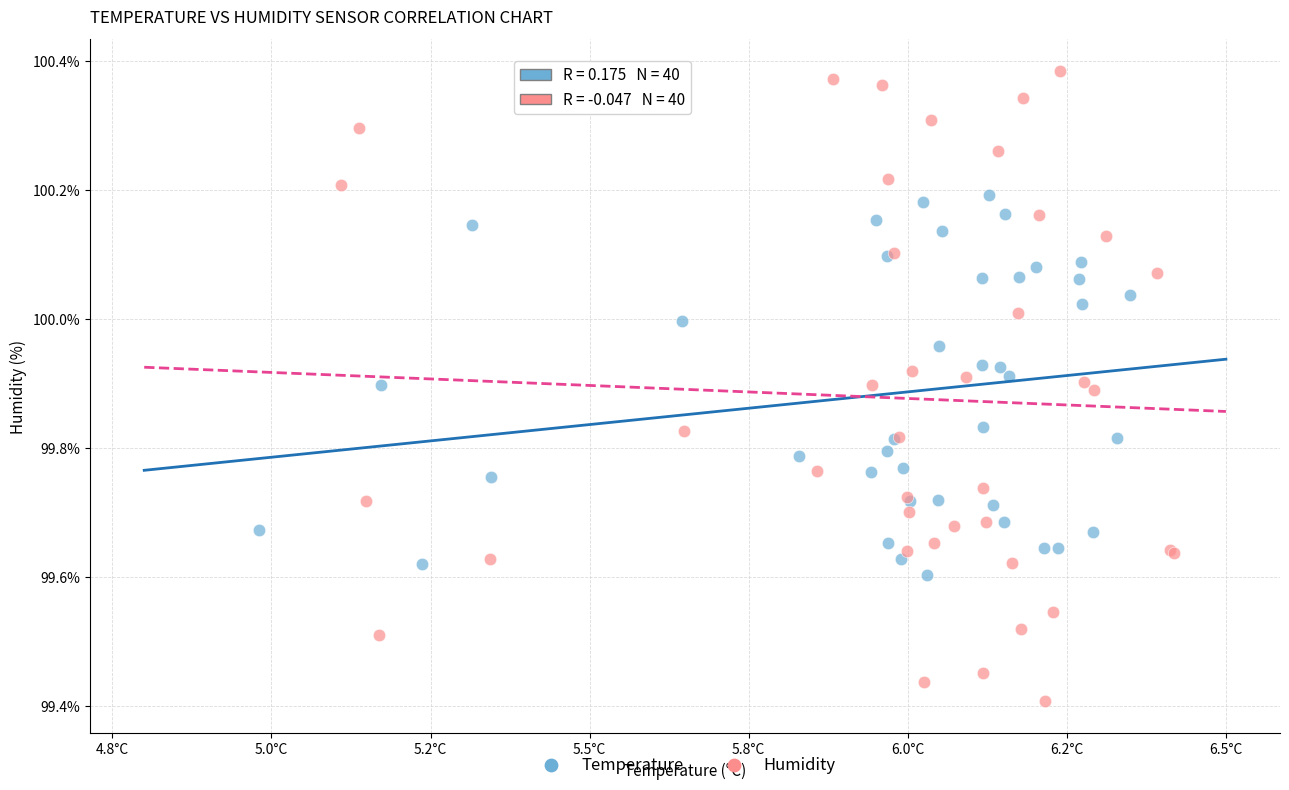

Which series contains the lowest Y value?

Humidity